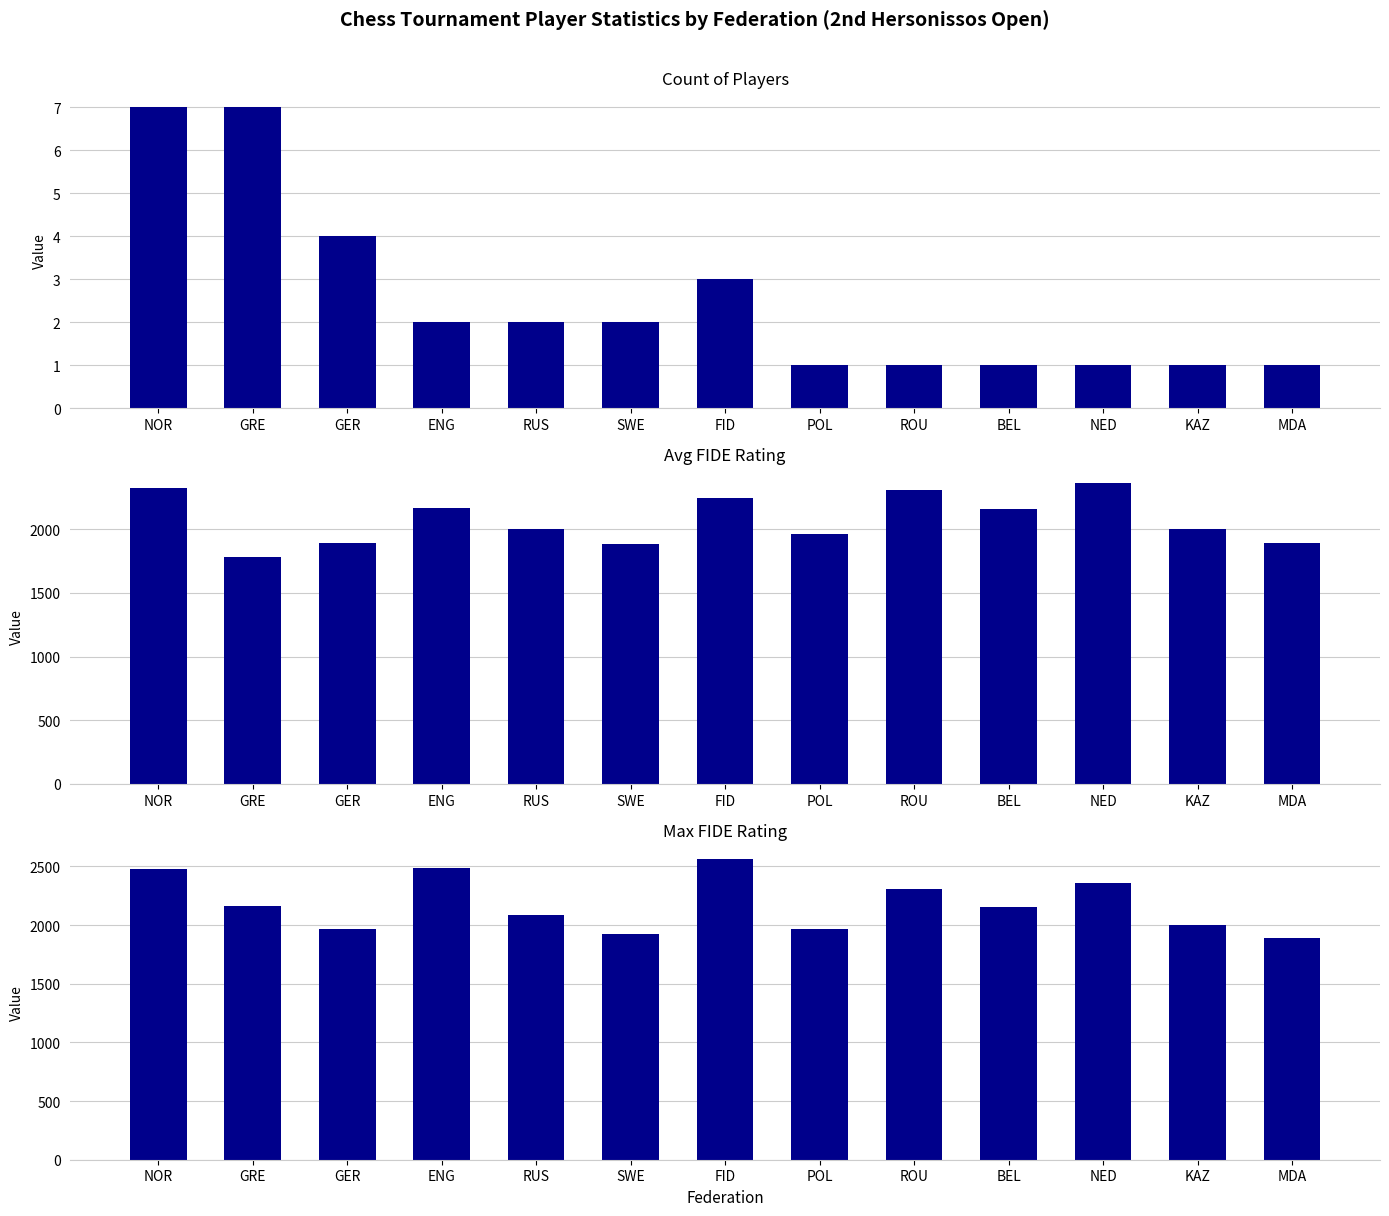

At which label is Avg RtgI closest to 2073?

KAZ